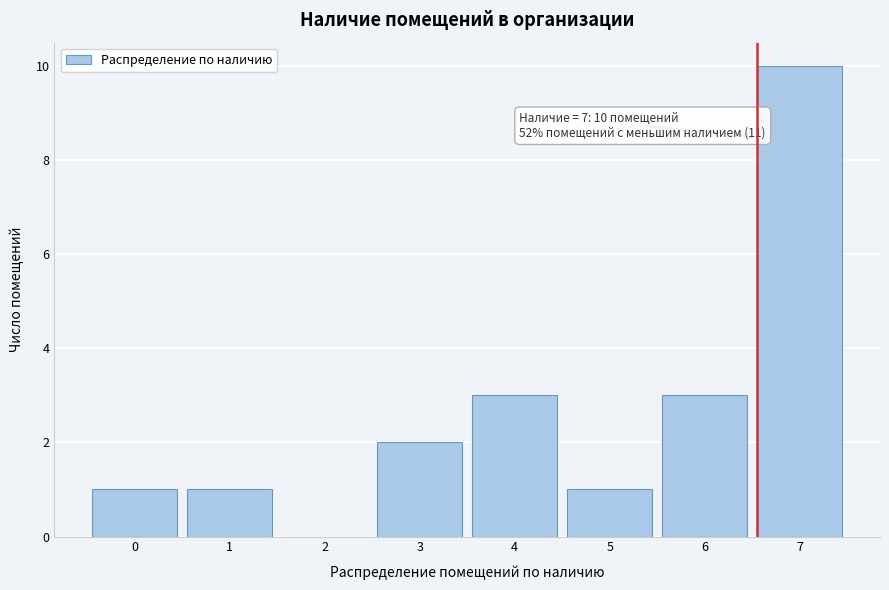

Reading left to right, extract all data points from this chart.

0=1	1=1	2=0	3=2	4=3	5=1	6=3	7=10